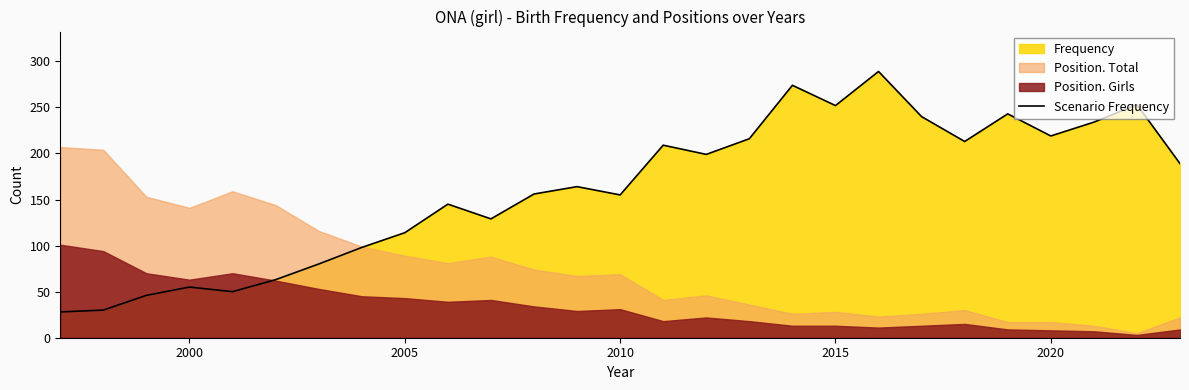

What is the highest value of the Scenario Frequency series?

289